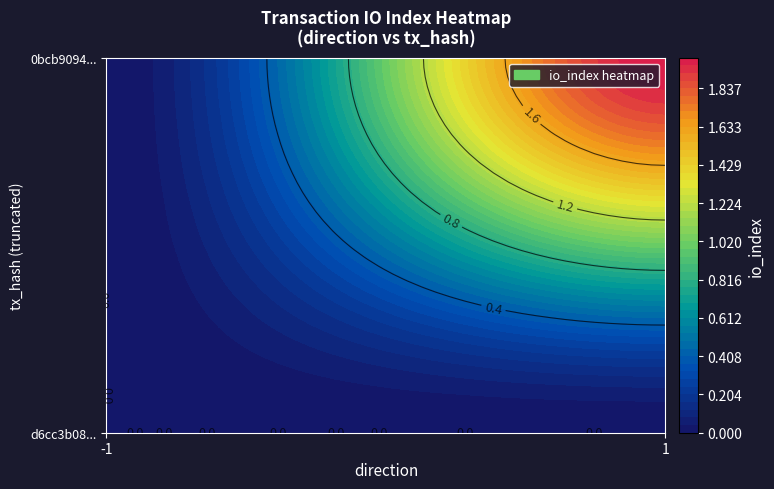

Which label corresponds to the largest value in the chart?

1